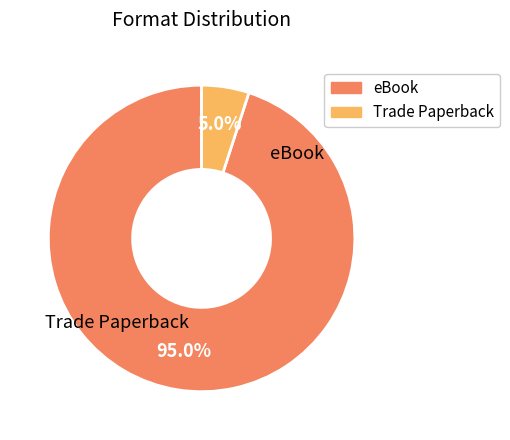

Count the number of slices in the pie.

2